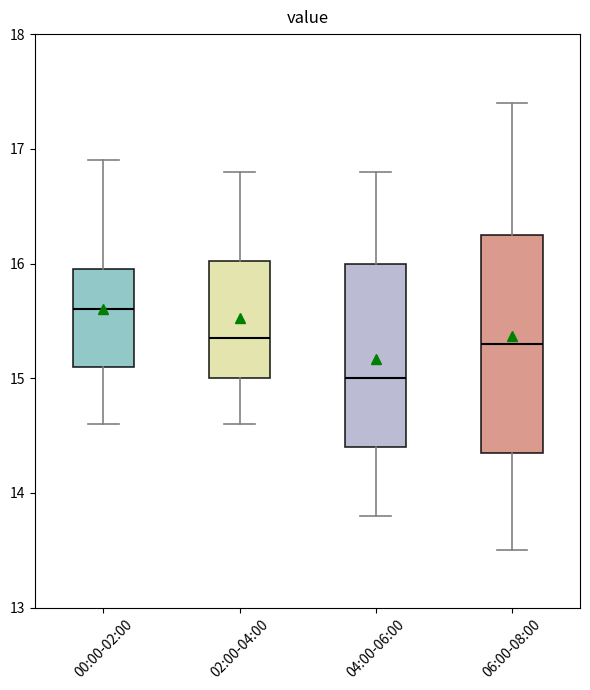

Which box is the tallest, from its lower edge to its upper edge?

06:00-08:00